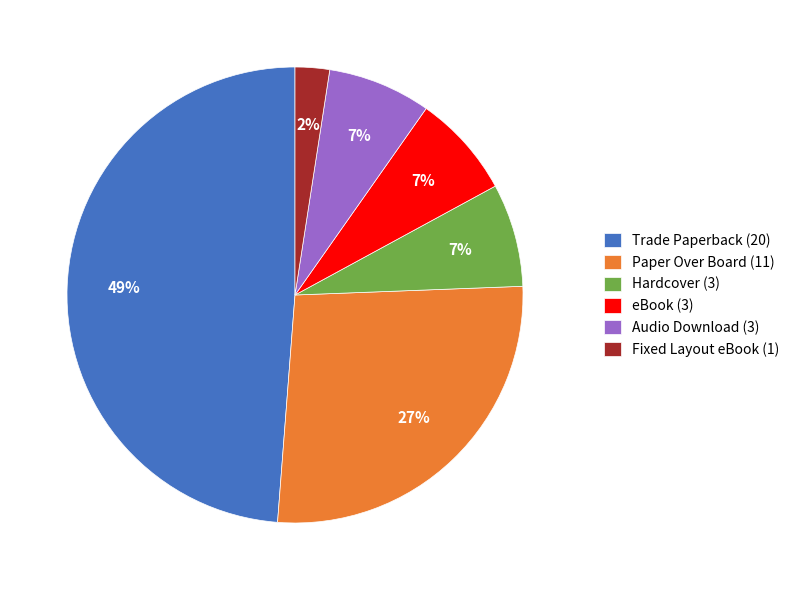

Which has a higher value, eBook or Fixed Layout eBook?

eBook